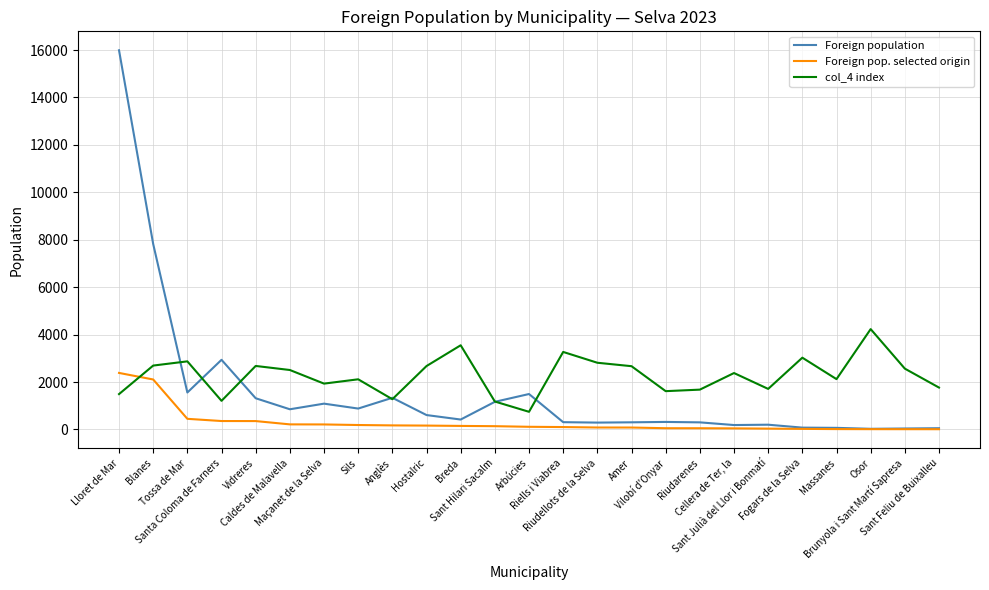

Rank the series by their average value, from lowest to highest.

Foreign pop. selected origin, Foreign population, col_4 index